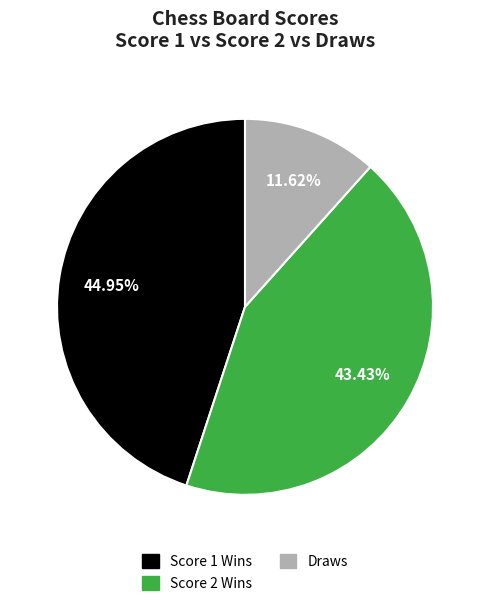

Combined, do Score 2 Wins and Draws account for over 50%?

Yes